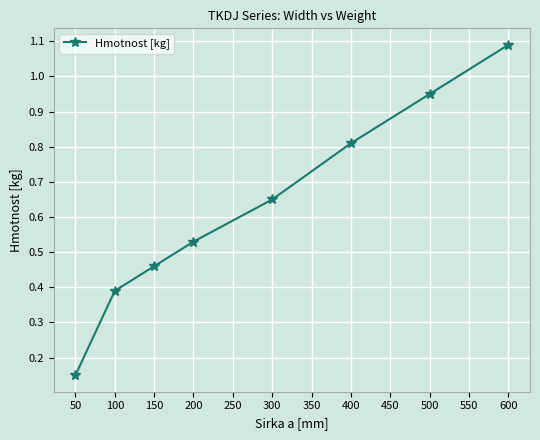

What is the value of the 8th point from the left?

1.1